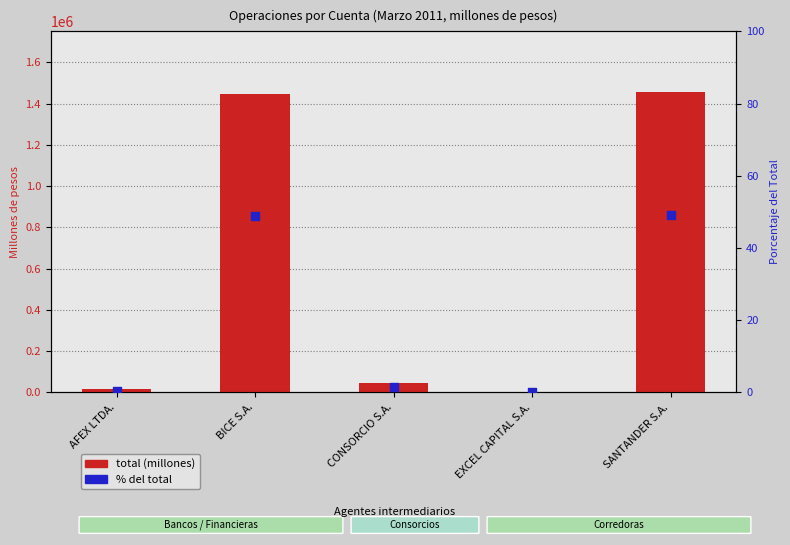

At how many categories does at least one series exceed 764?

5